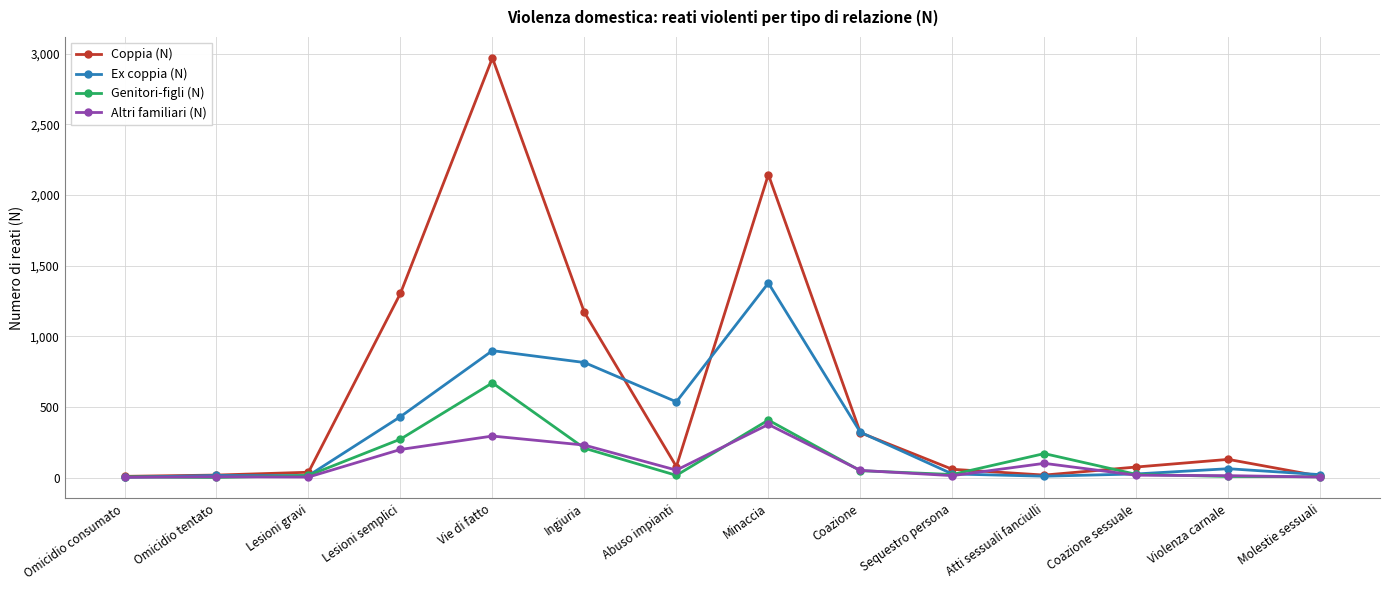

Which series has the widest spread of values?

Coppia (N)